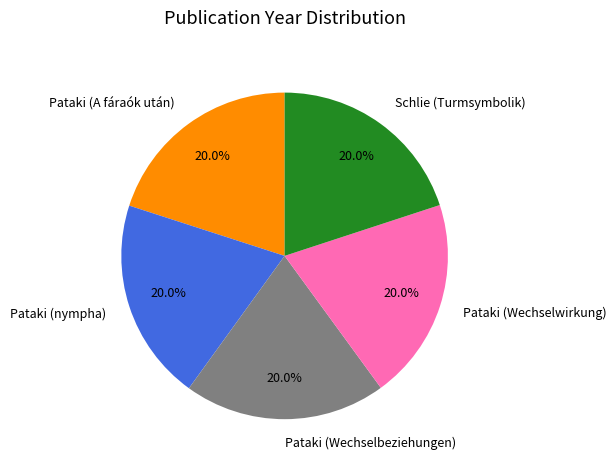

Is the sum of Pataki (A fáraók után) and Pataki (Wechselbeziehungen) greater than half?

No